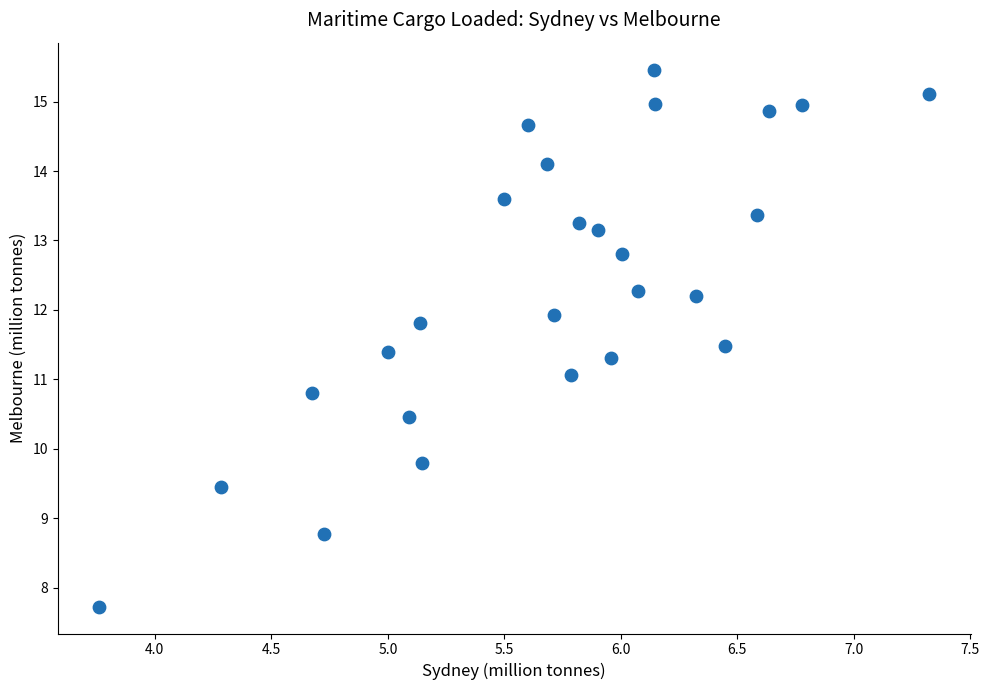

What is the range of X values (max minus min)?

3.6